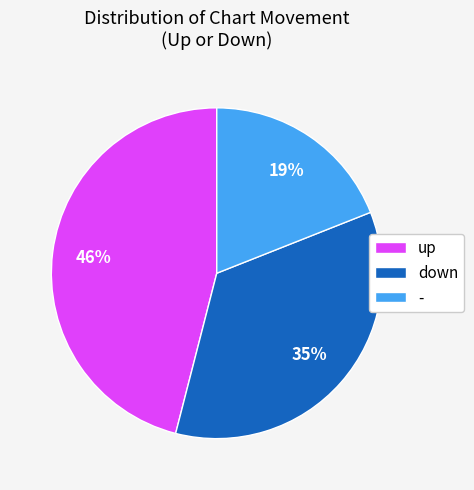

Rank the categories by value from lowest to highest.

-, down, up